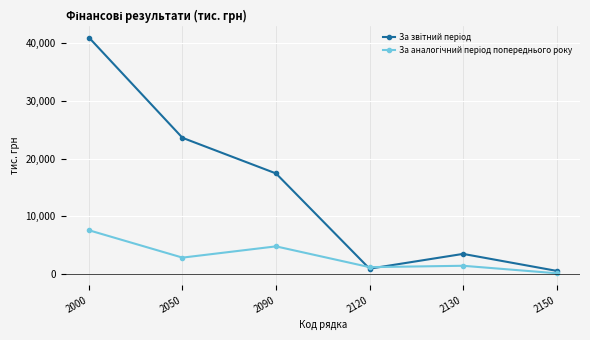

At which category does the chart reach its peak across all series?

2000